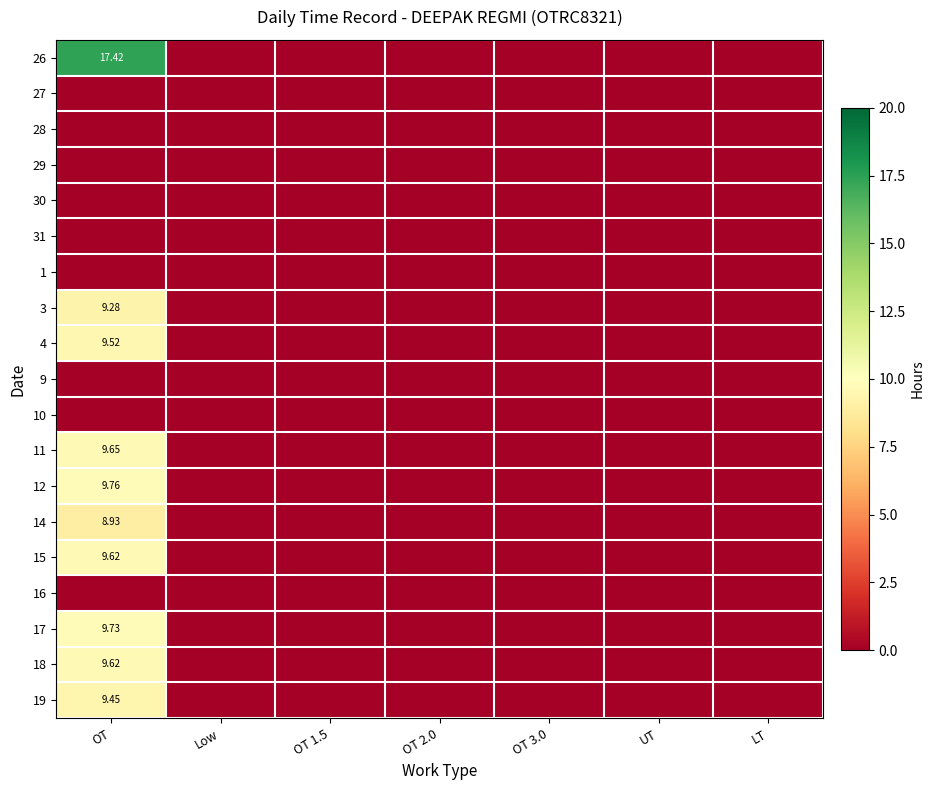

Rank the series at OT from lowest to highest value.

27, 28, 29, 30, 31, 1, 9, 10, 16, 14, 3, 19, 4, 15, 18, 11, 17, 12, 26